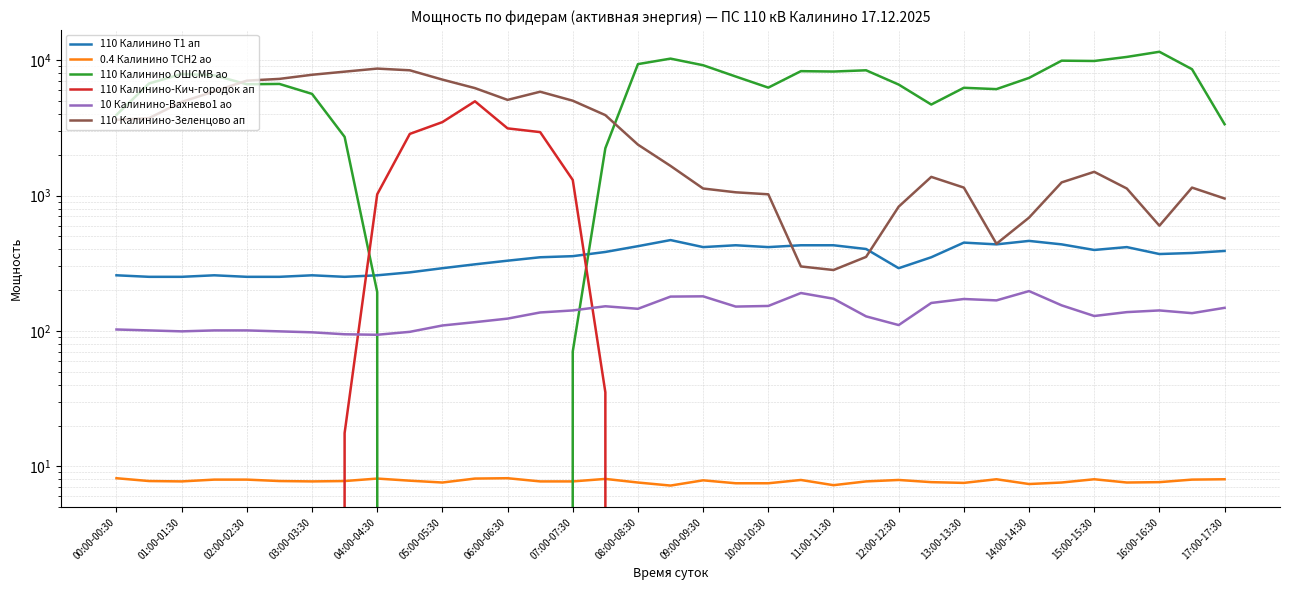

True or false: 110 Калинино Т1 ап has a value of 81.2 at 05:00-05:30.

False